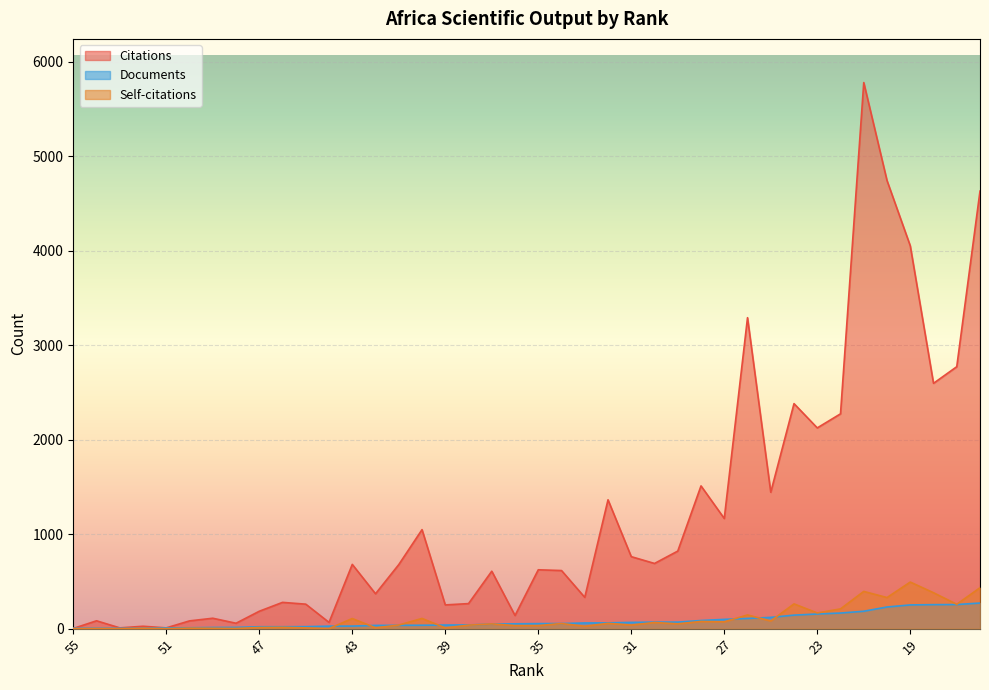

Reading right to left, what are all the values shown in this chart?

Citations: 16=4632	17=2773	18=2597	19=4053	20=4744	21=5781	22=2274	23=2125	24=2382	25=1444	26=3292	27=1166	28=1511	29=821	30=690	31=762	32=1364	33=331	34=615	35=623	36=139	37=608	38=265	39=251	40=1048	41=678	42=369	43=680	44=66	45=259	46=278	47=184	48=57	49=110	50=82	51=8	52=25	53=8	54=83	55=2
Self-citations: 16=433	17=258	18=380	19=493	20=329	21=394	22=209	23=166	24=262	25=81	26=145	27=72	28=76	29=51	30=65	31=38	32=56	33=25	34=54	35=32	36=32	37=50	38=37	39=8	40=108	41=38	42=9	43=107	44=1	45=8	46=14	47=12	48=2	49=4	50=5	51=0	52=3	53=0	54=1	55=0
Documents: 16=271	17=255	18=254	19=251	20=229	21=184	22=165	23=155	24=143	25=119	26=108	27=98	28=86	29=69	30=69	31=66	32=61	33=60	34=54	35=53	36=51	37=48	38=39	39=38	40=36	41=35	42=34	43=27	44=26	45=21	46=20	47=20	48=13	49=12	50=9	51=8	52=4	53=4	54=4	55=4